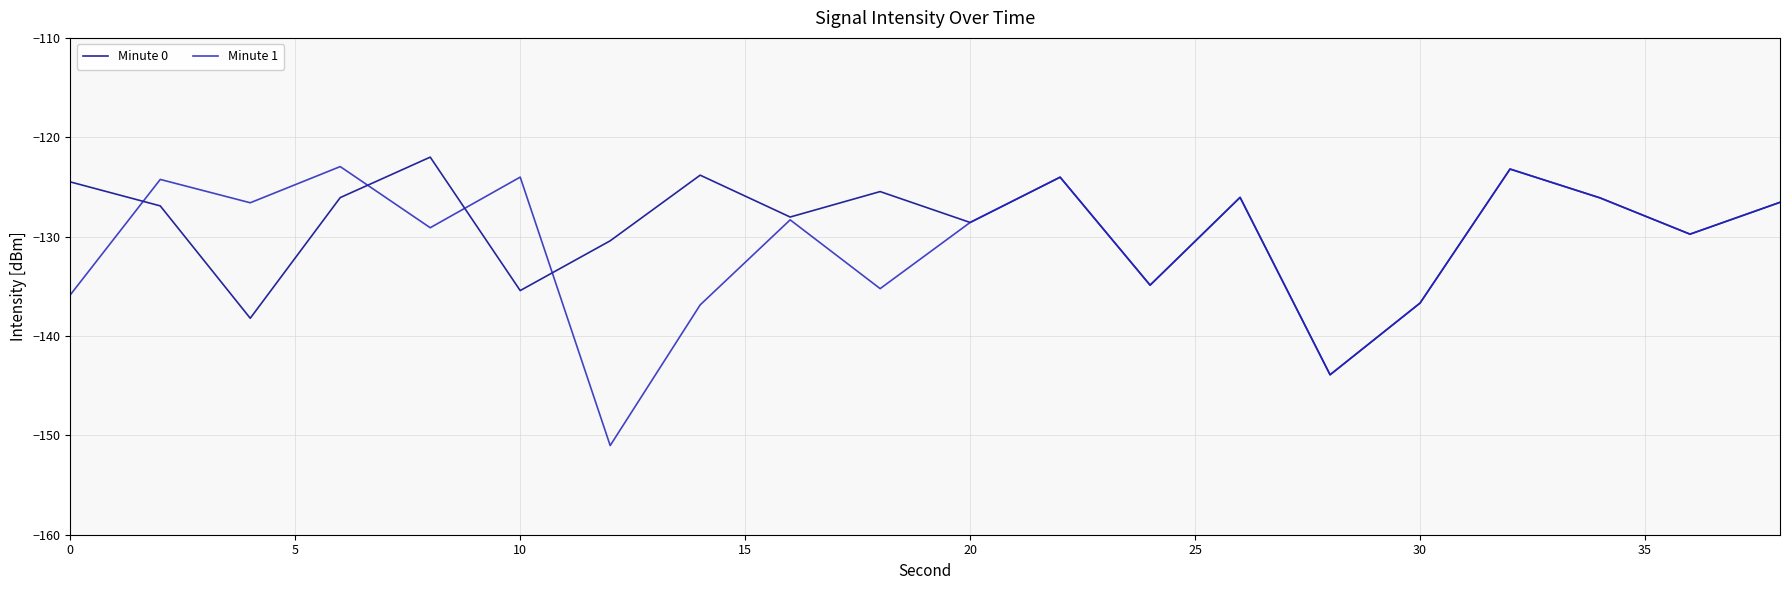

Which series has the largest range (max minus min)?

Minute 1